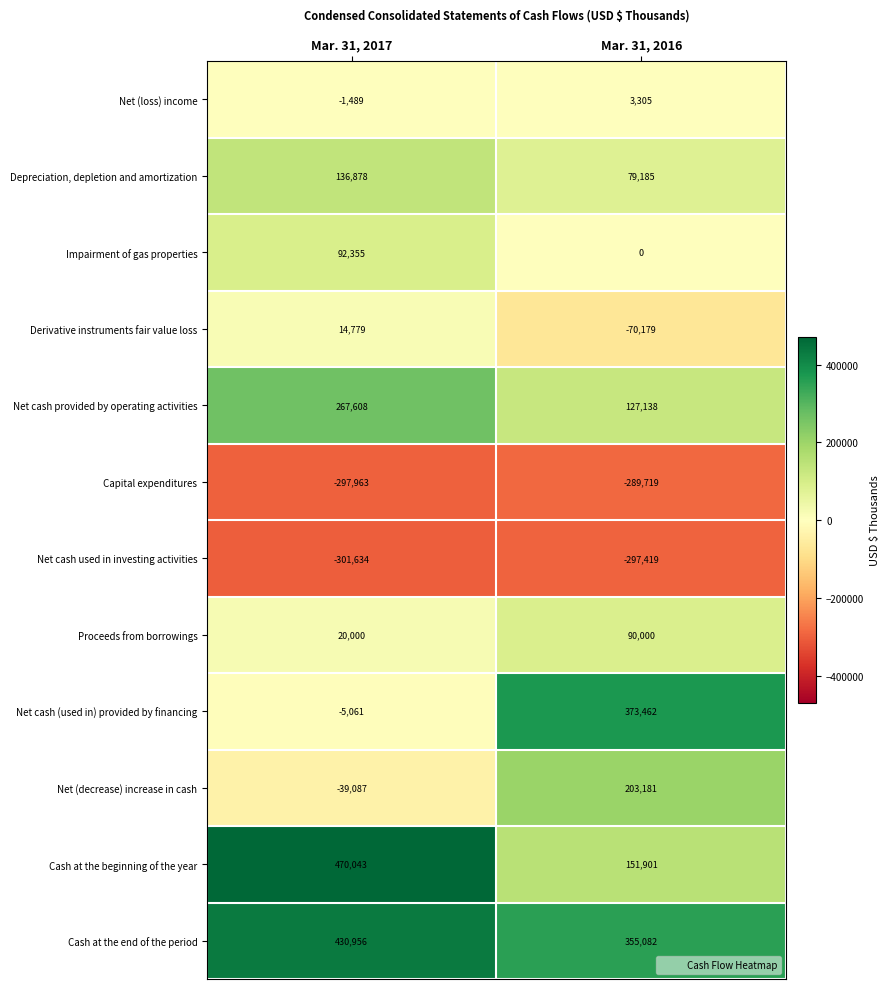

What is the greatest value displayed?

470043